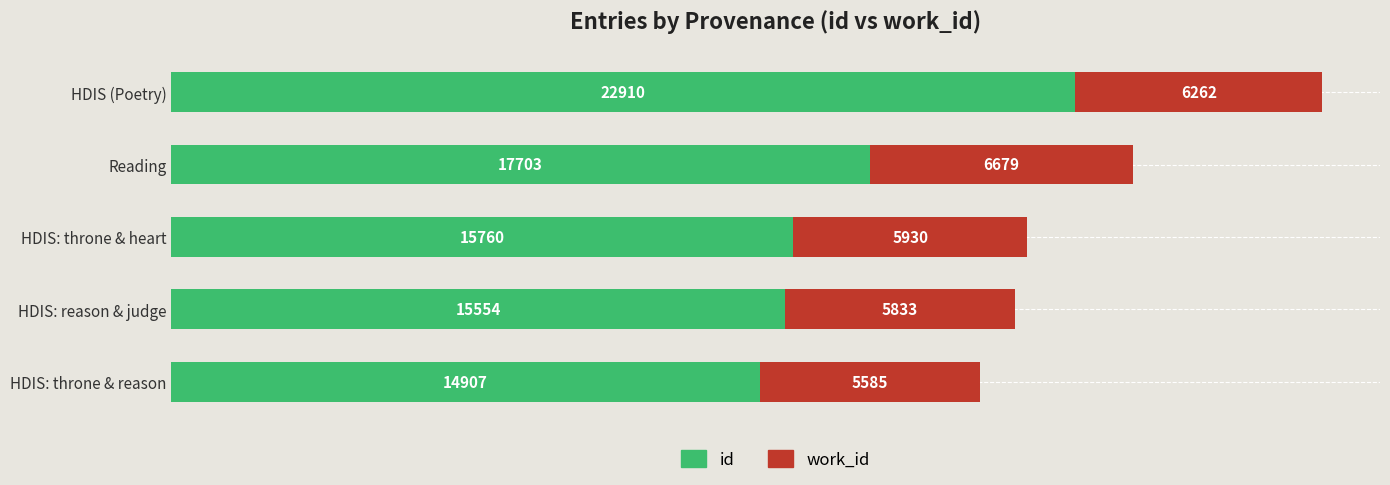

Which series has the widest spread of values?

id